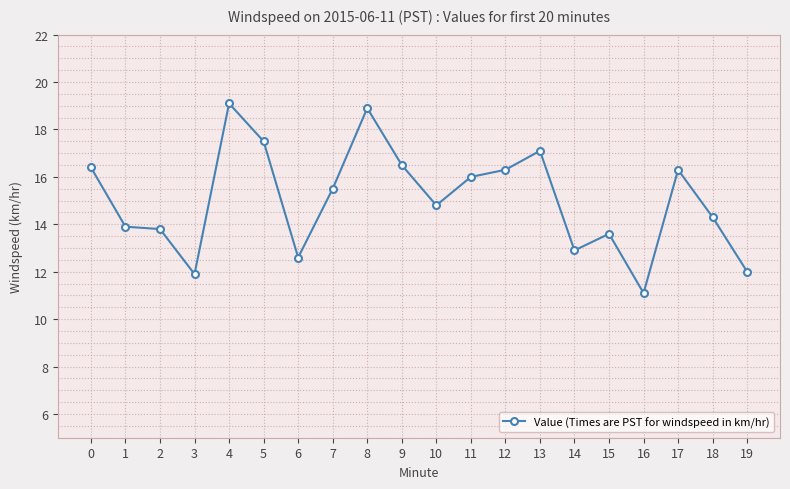

What value does the data have at 8?

18.9